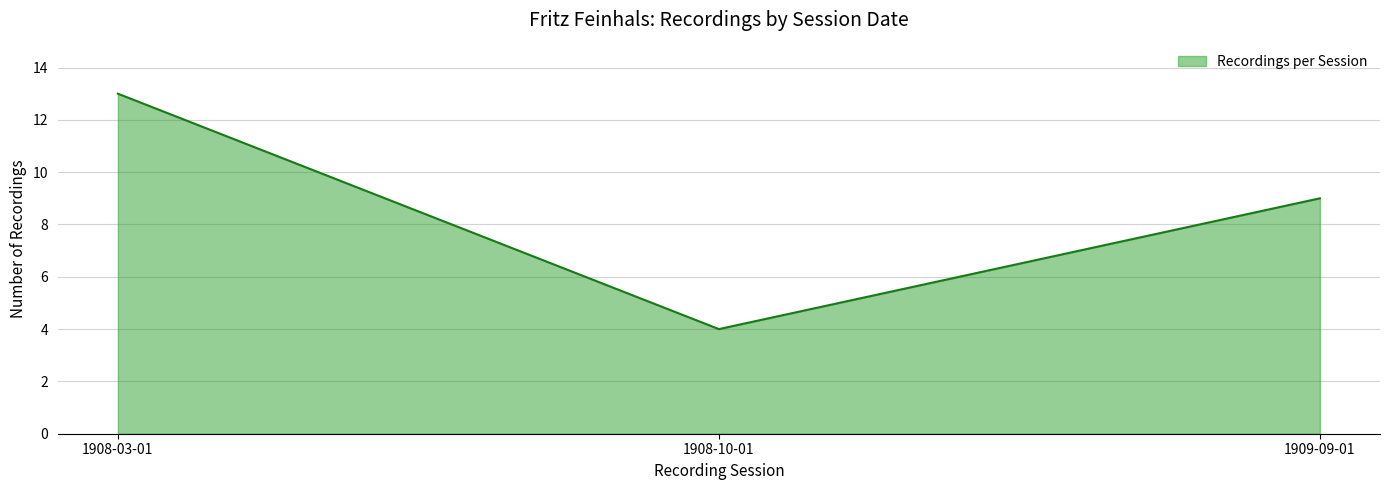

Which has a higher value, 1908-10-01 or 1908-03-01?

1908-03-01